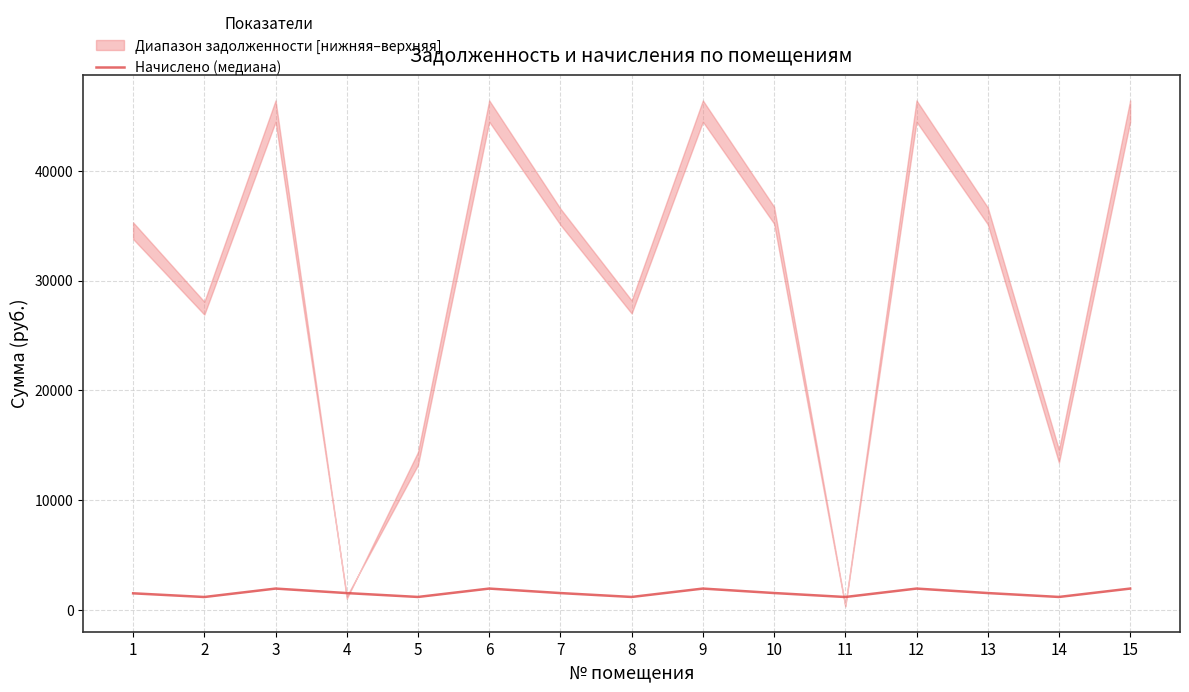

At which category does the chart reach its minimum across all series?

2